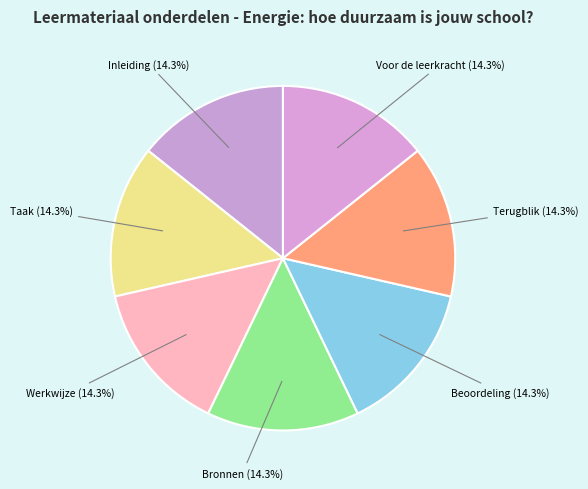

How many slices are in this pie chart?

7